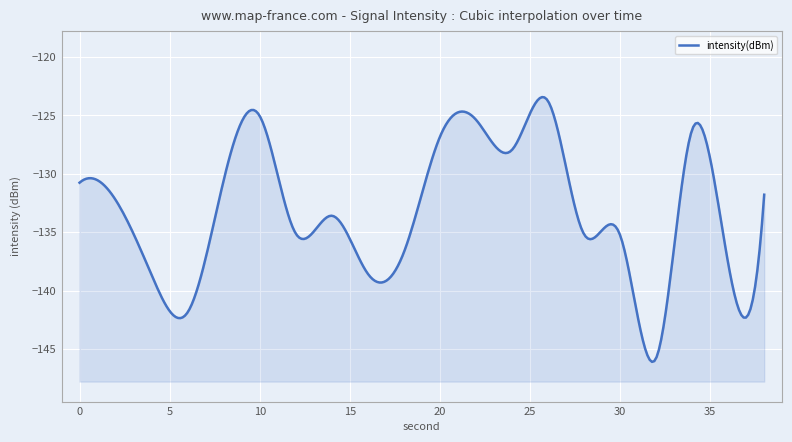

Is it true that the value at 38 is -180.4?

False